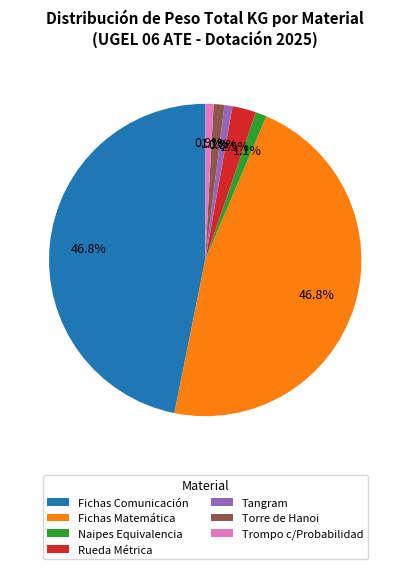

Is the sum of Tangram and Trompo c/Probabilidad greater than half?

No